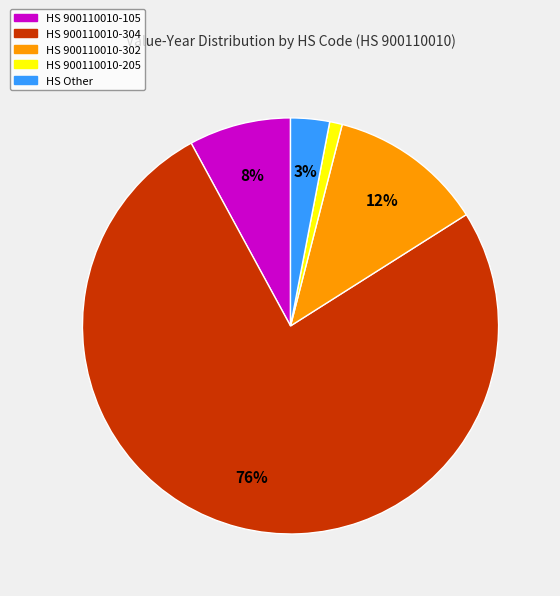

Does any single category account for the majority?

Yes